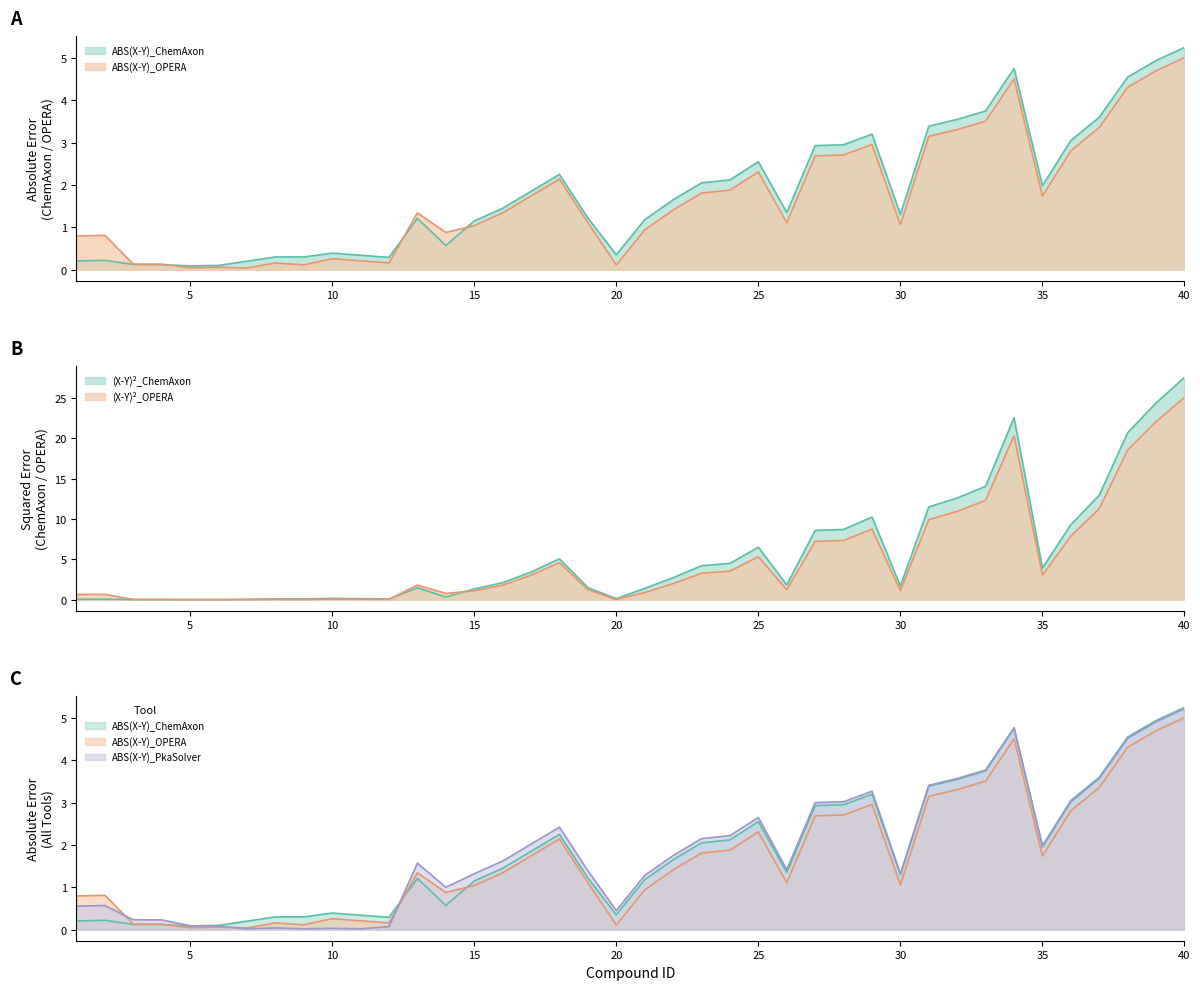

The value of ABS(X-Y)_PkaSolver at 28 is 4.3. True or false?

False